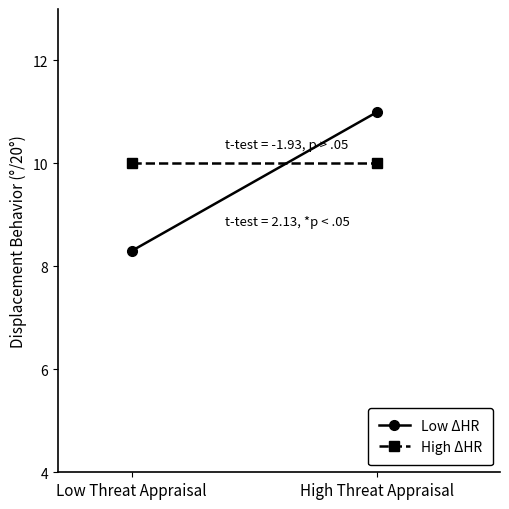

Reading left to right, what are all the values shown in this chart?

Low ΔHR: Low Threat Appraisal=8.3	High Threat Appraisal=11.0
High ΔHR: Low Threat Appraisal=10.0	High Threat Appraisal=10.0